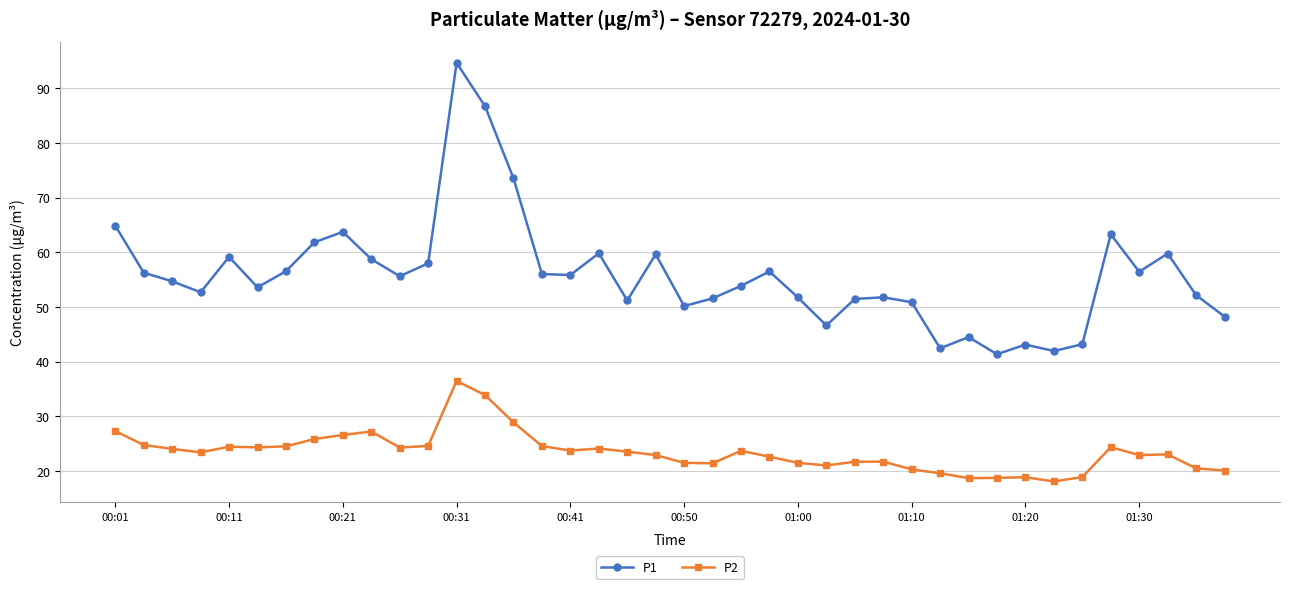

Which series has the largest total across all categories?

P1